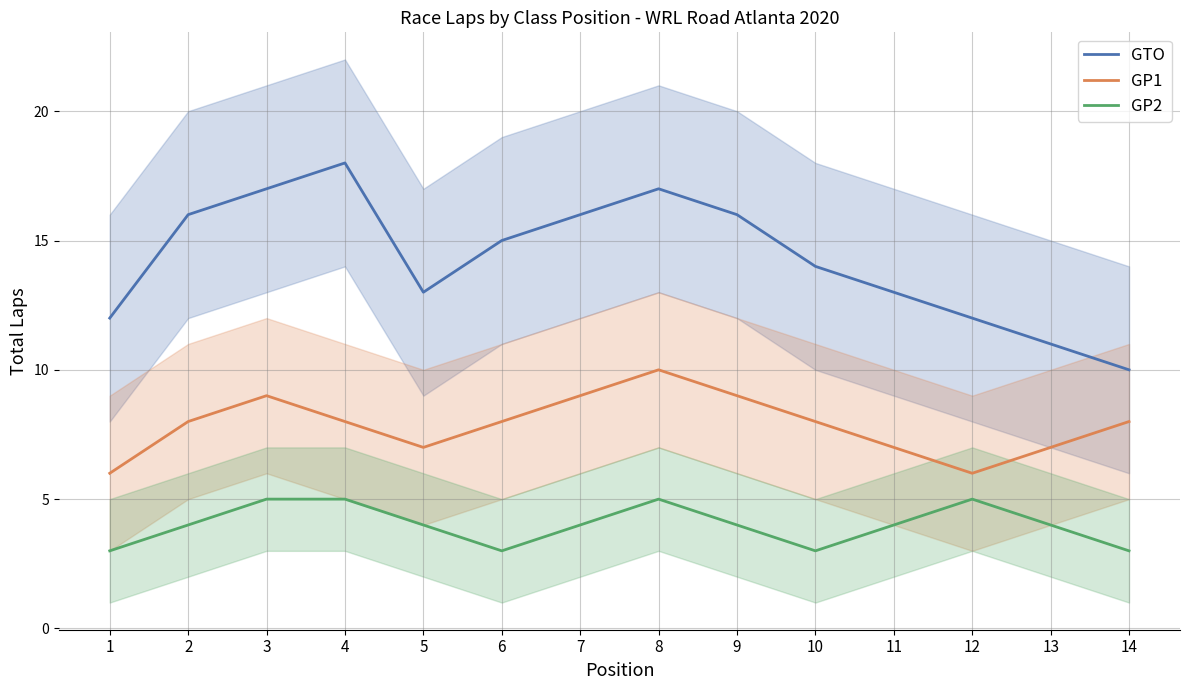

Which series has the largest total across all categories?

GTO